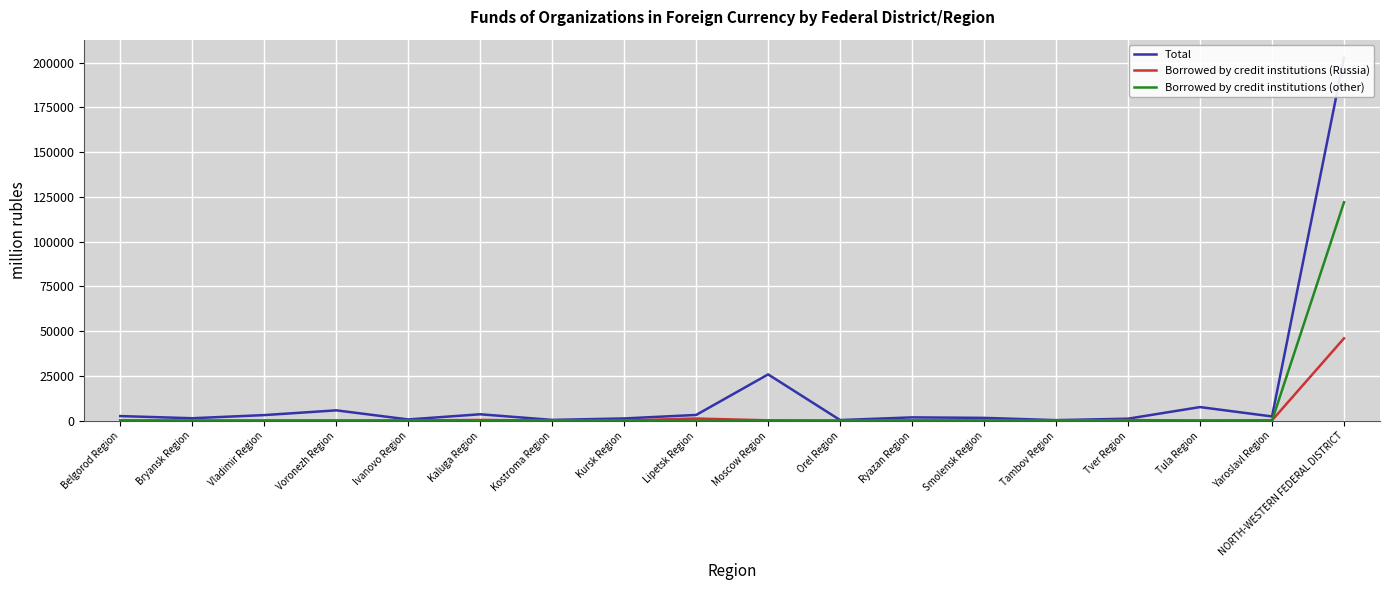

How many values in the Total series are below 2323?

9